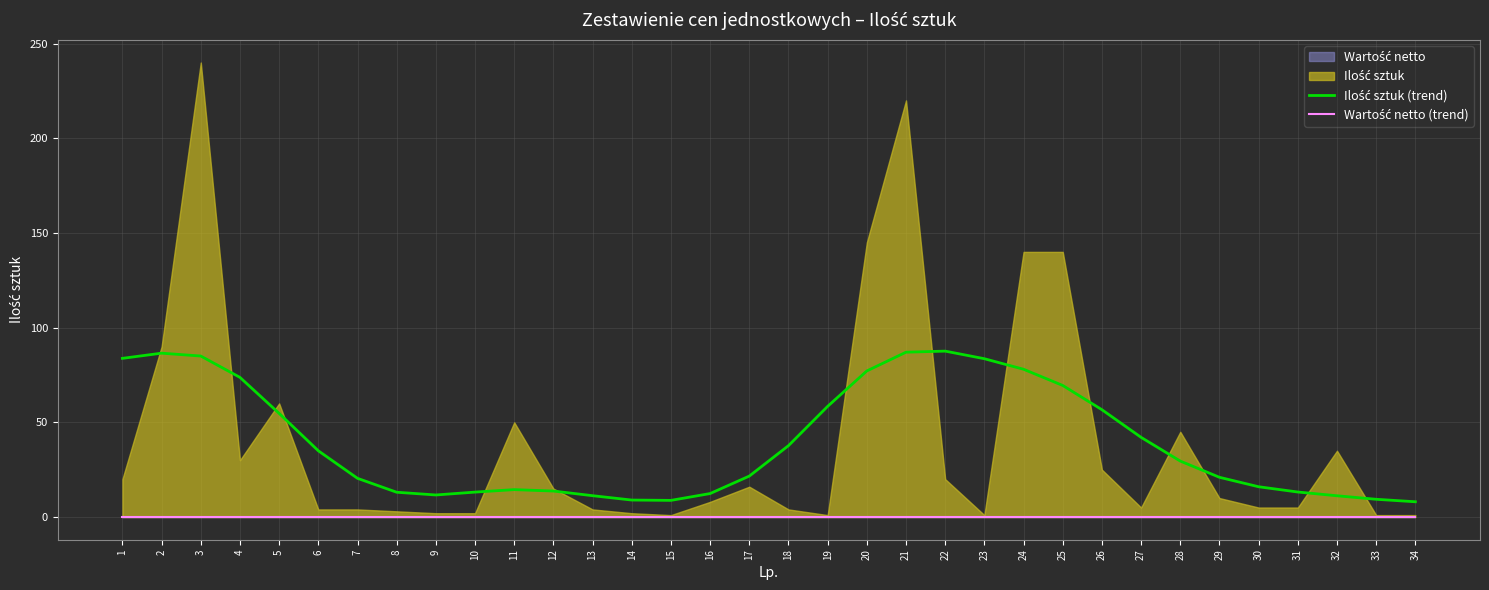

At which category is the sum across all series the highest?

22